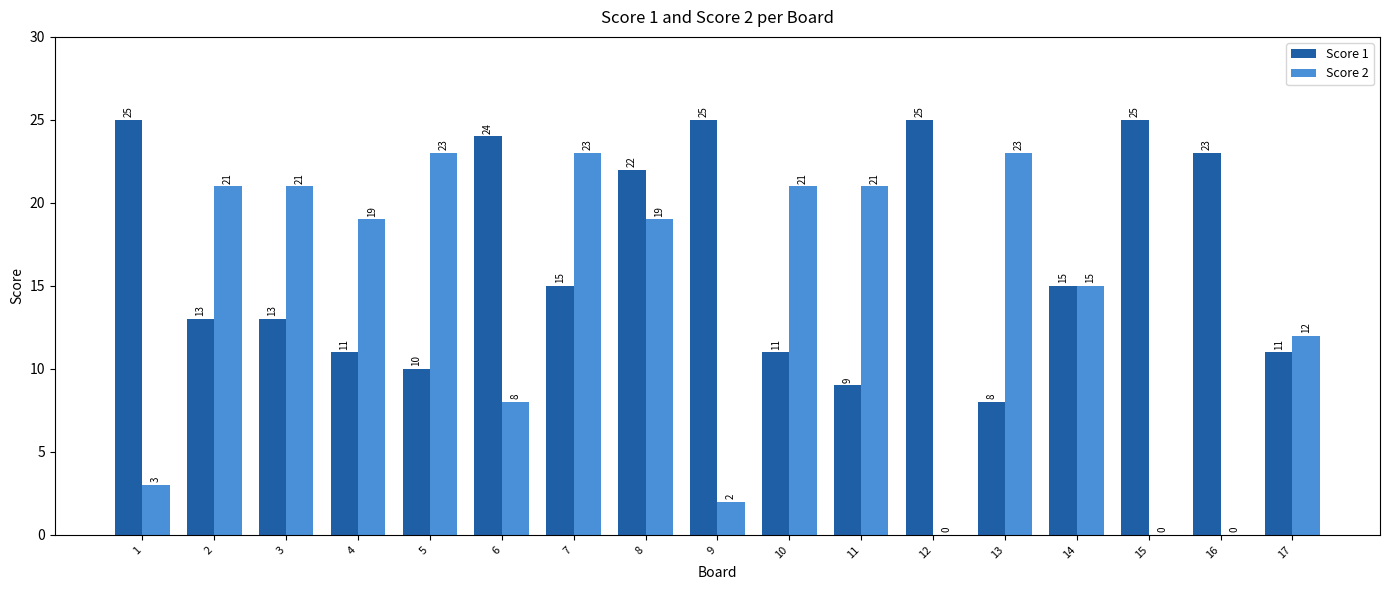

The Score 2 series shows 0 at 12. True or false?

True